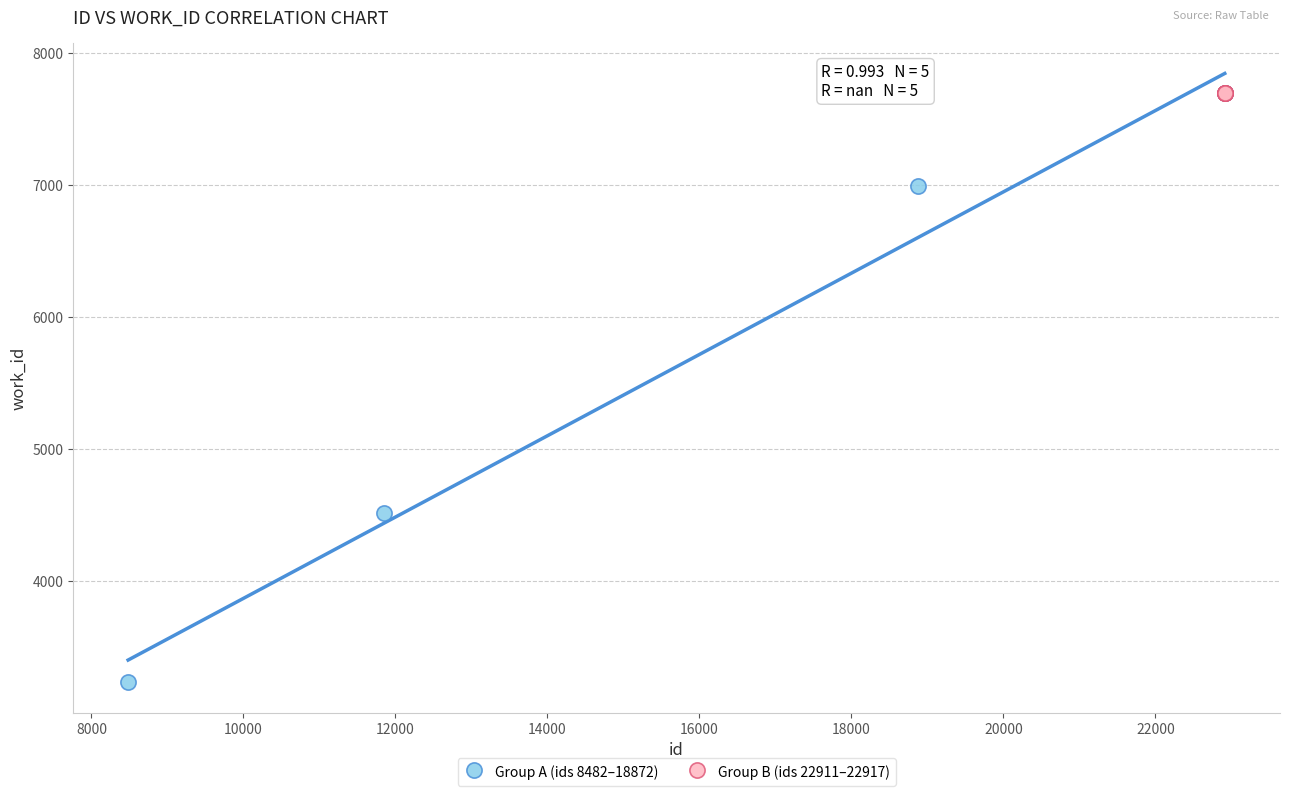

Which series reaches the minimum Y coordinate?

Group A (ids 8482–18872)